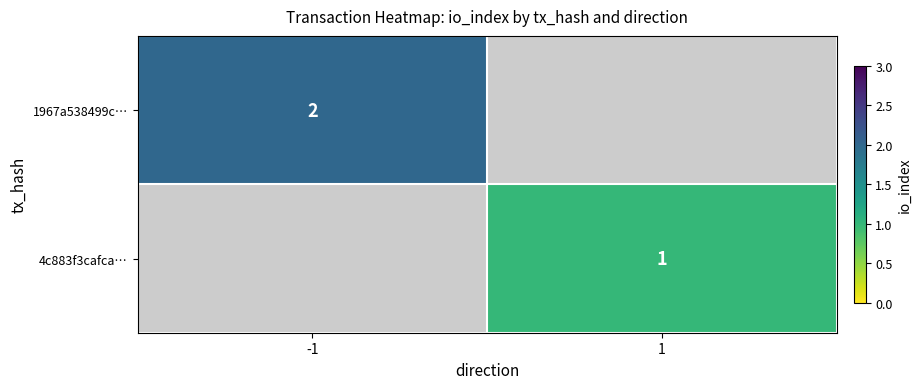

The value of 1967a538499c… at -1 is 1. True or false?

False